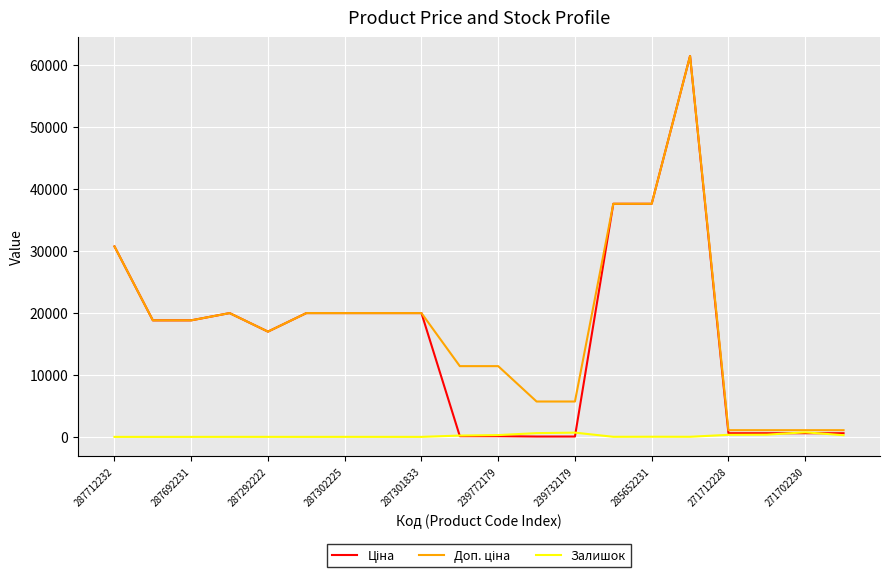

What is the maximum value shown in the chart?

61434.3